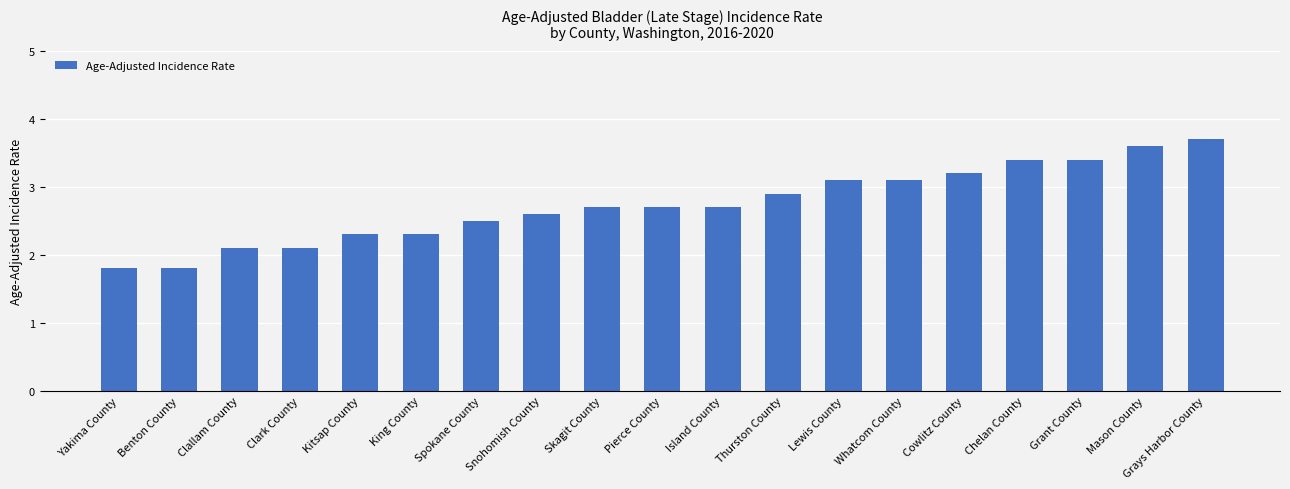

What is the value of the 18th bar from the left?

3.6